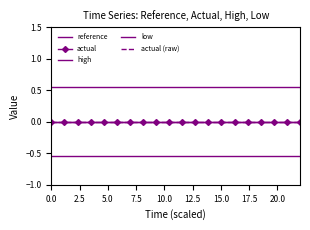

What are all the series names shown in the legend?

reference, actual, high, low, actual (raw)